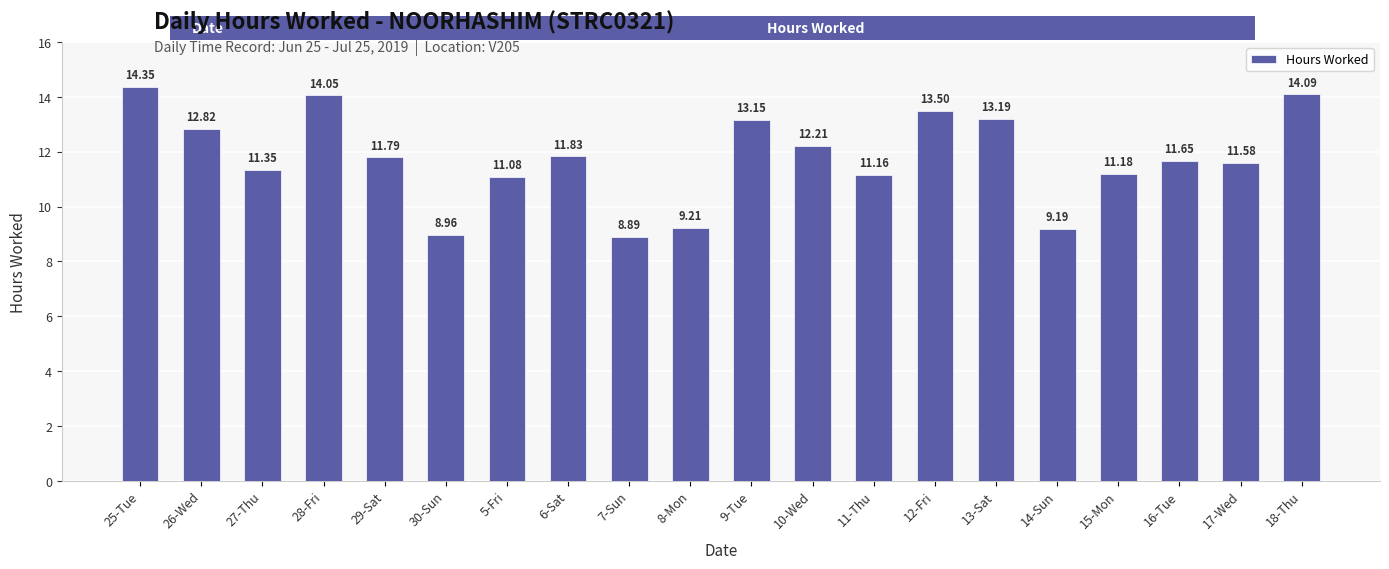

Which has a higher value, 28-Fri or 7-Sun?

28-Fri